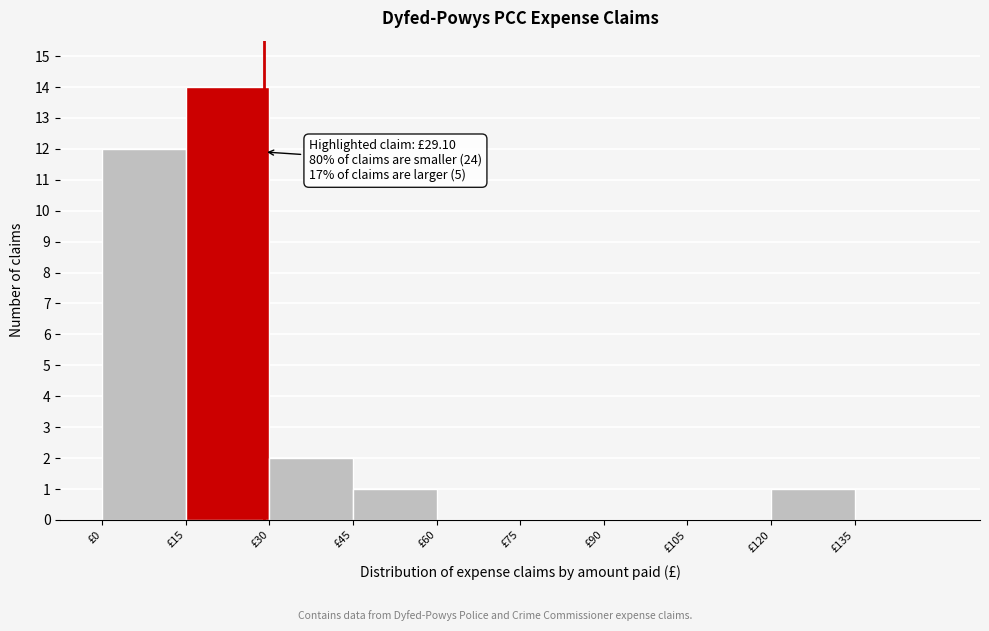

Which range on the x-axis has the tallest bar?

15 to 30